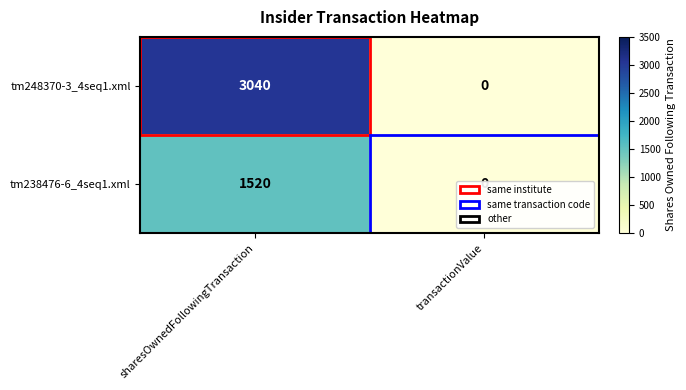

At sharesOwnedFollowingTransaction, list the series in order from smallest to largest.

tm238476-6_4seq1.xml, tm248370-3_4seq1.xml